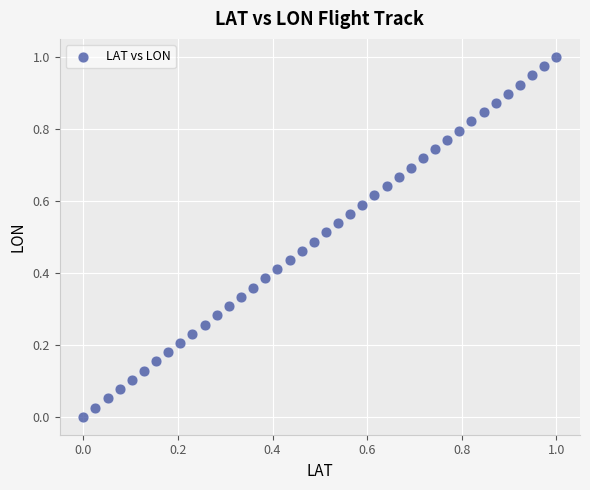

How many data points are displayed?

40